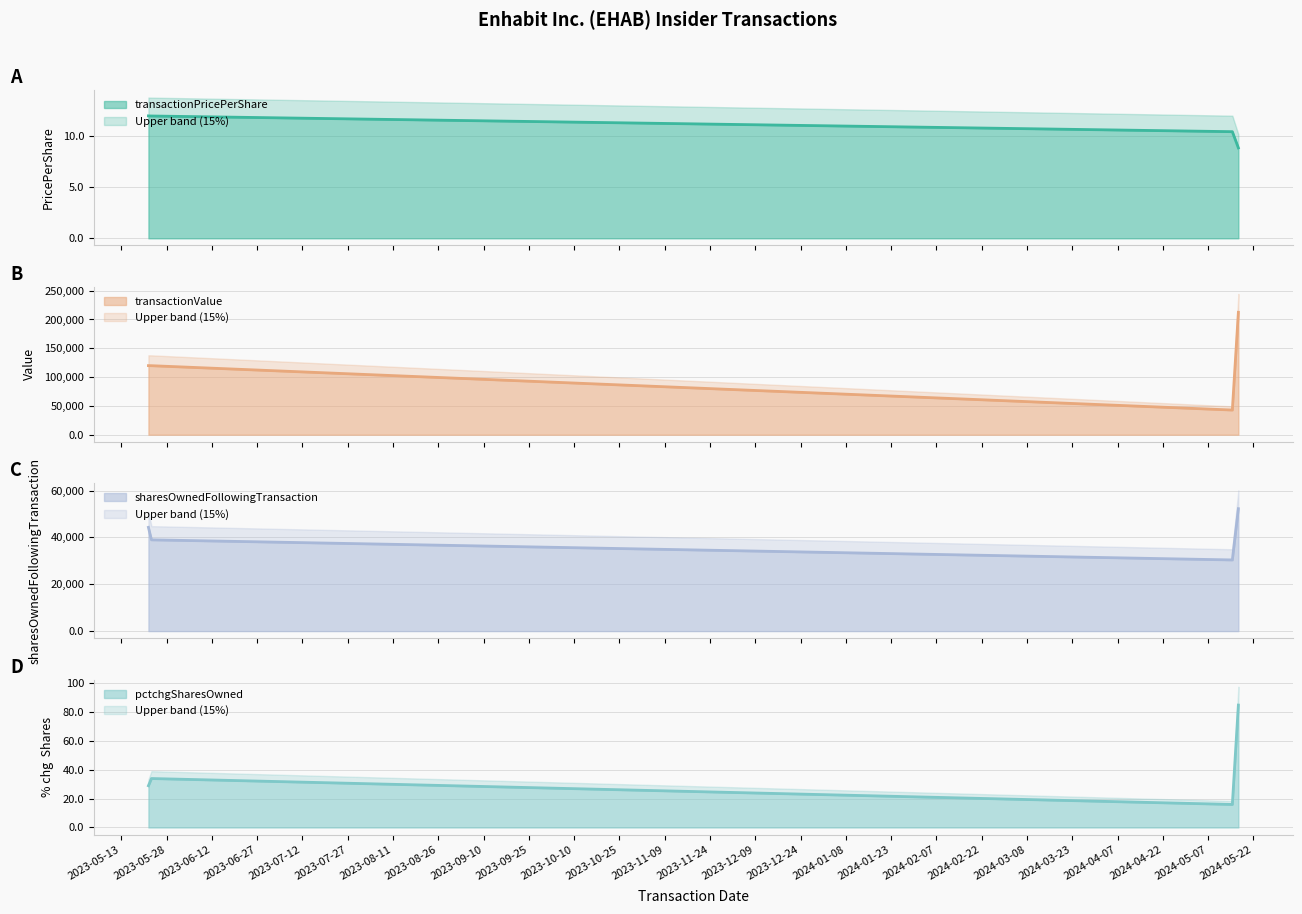

True or false: transactionPricePerShare and transactionValue cross at least once.

False